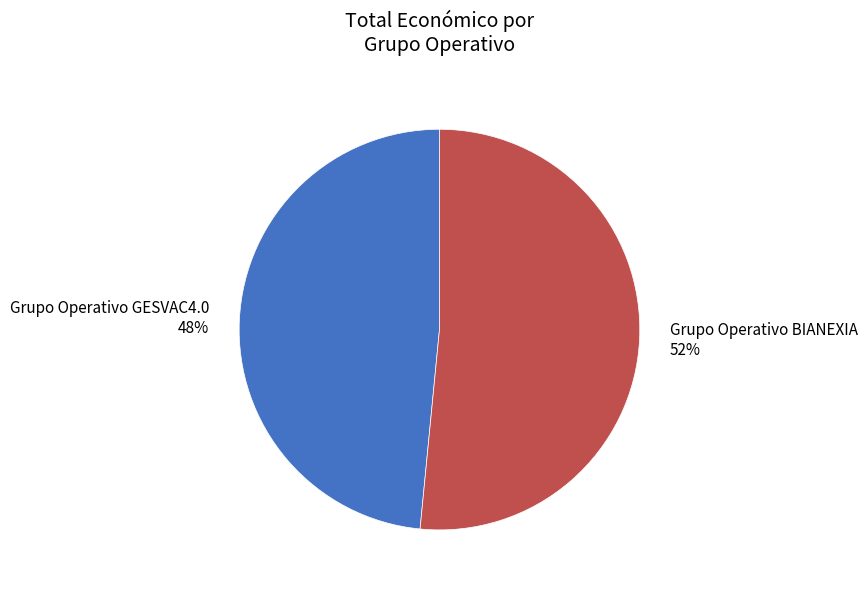

Approximately how many times larger is the value at Grupo Operativo GESVAC4.0 compared to Grupo Operativo BIANEXIA?

0.9